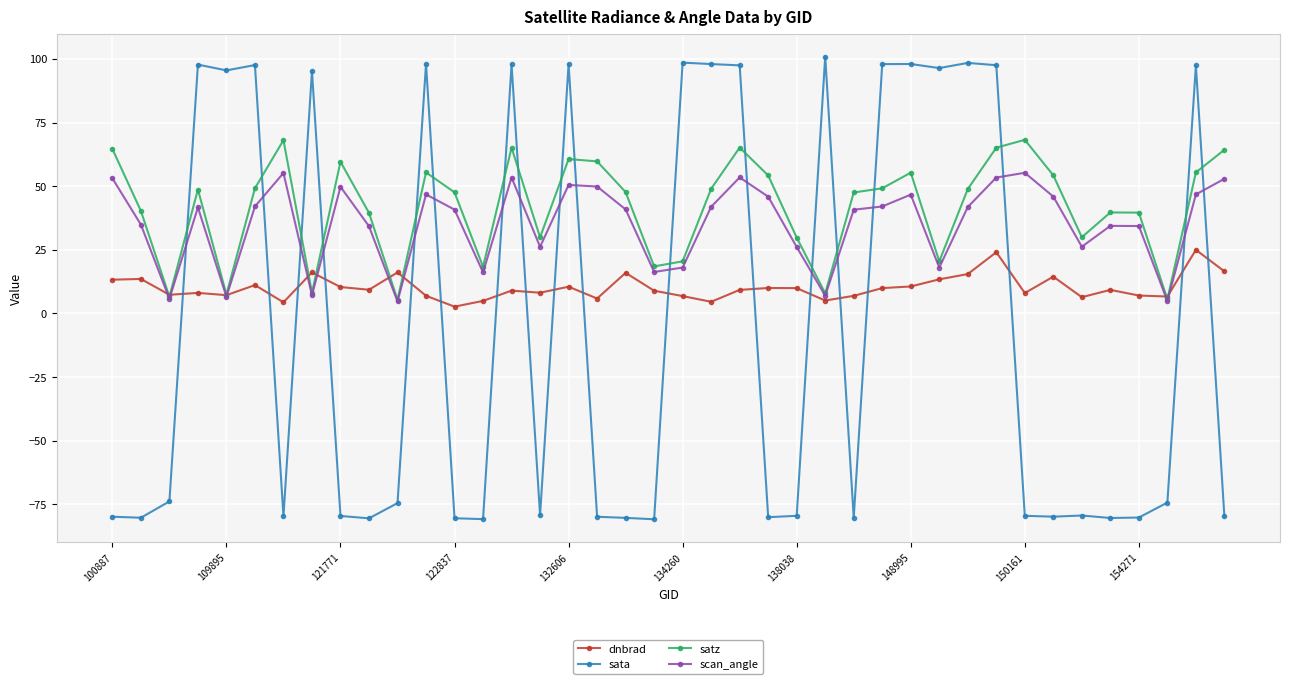

Which series has the largest range (max minus min)?

sata